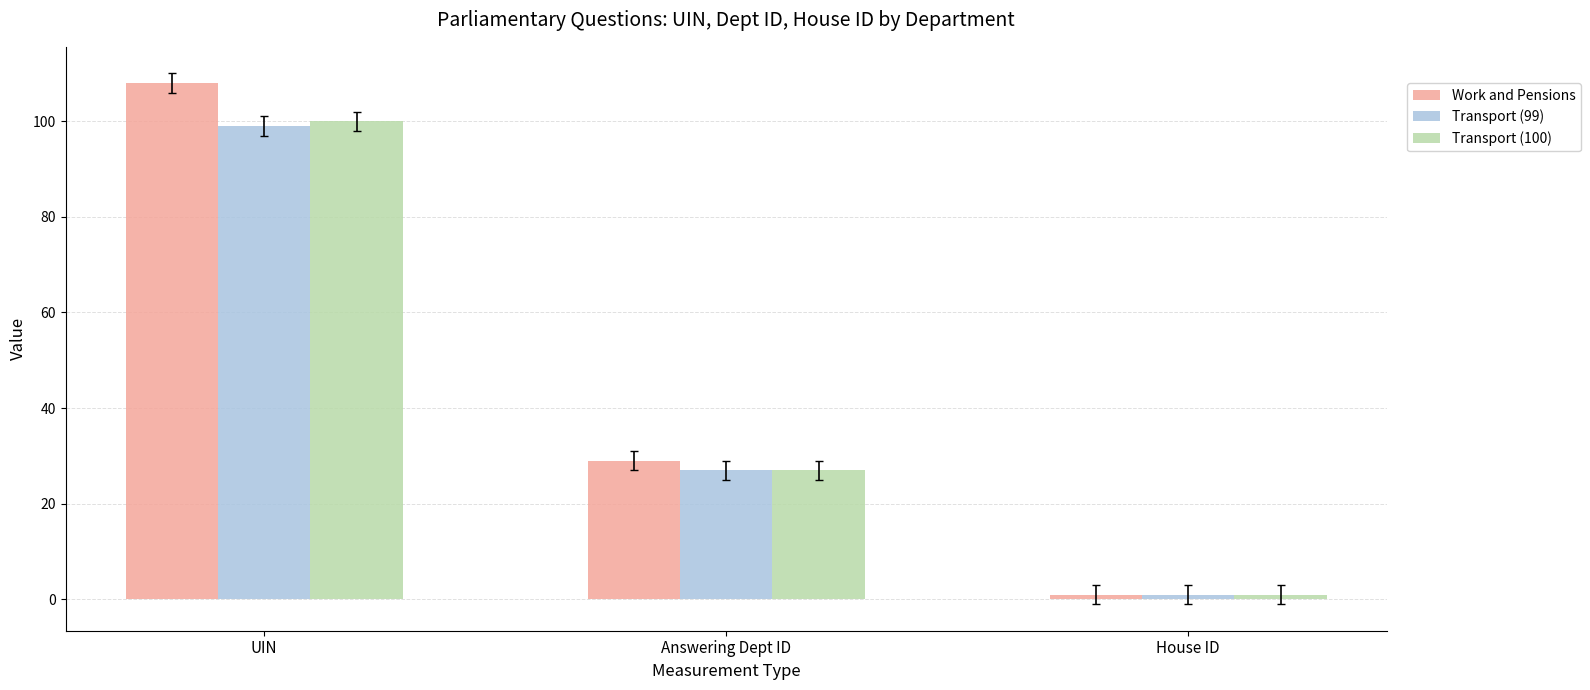

How many bars are there in total?

9